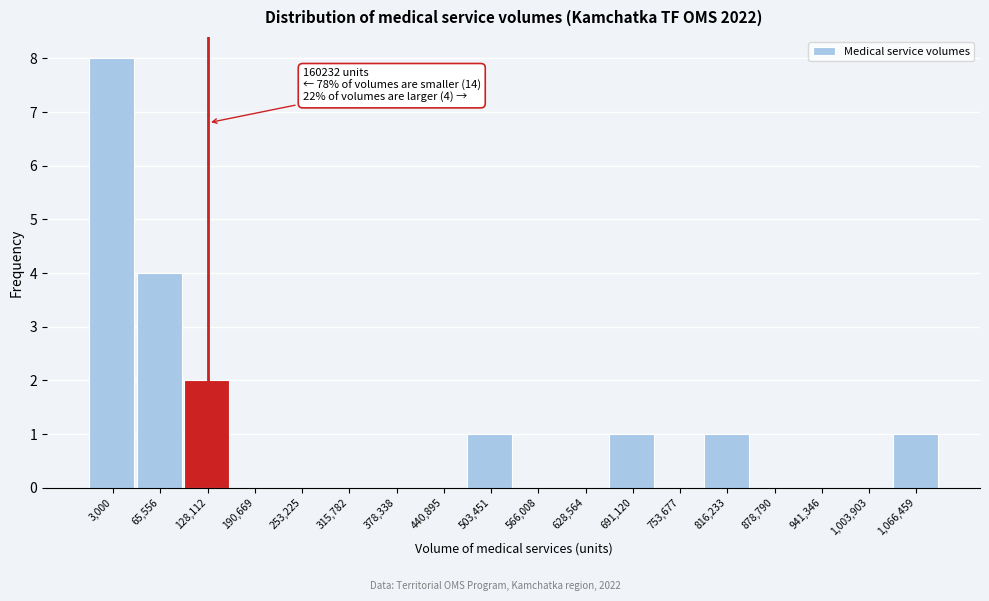

Reading left to right, transcribe all the data shown in this chart.

3,000=8	65,556=4	128,112=2	190,669=0	253,225=0	315,782=0	378,338=0	440,895=0	503,451=1	566,008=0	628,564=0	691,120=1	753,677=0	816,233=1	878,790=0	941,346=0	1,003,903=0	1,066,459=1